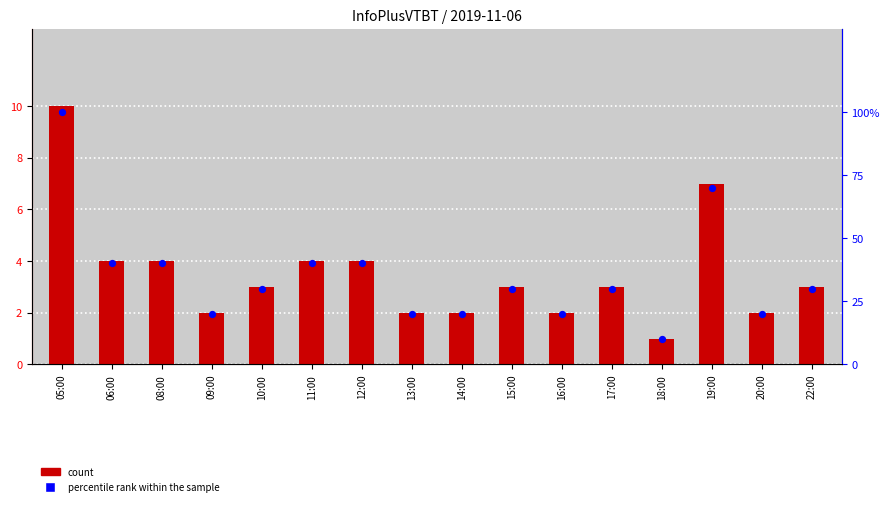

Is the value of count at 11:00 greater than the value of percentile rank within the sample at 17:00?

No